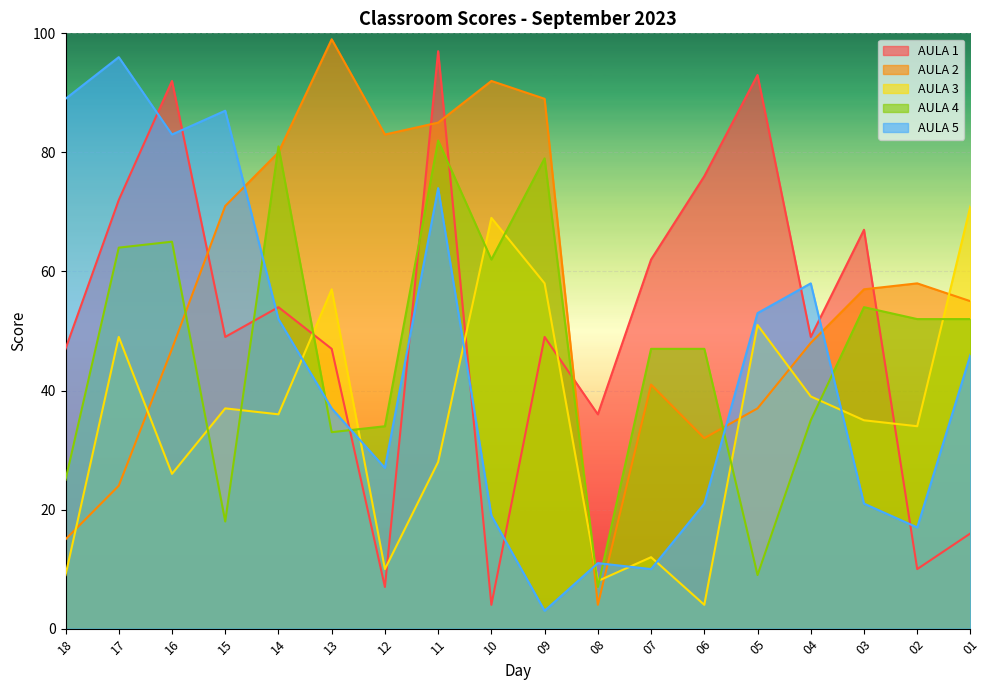

At which category does the chart reach its minimum across all series?

09